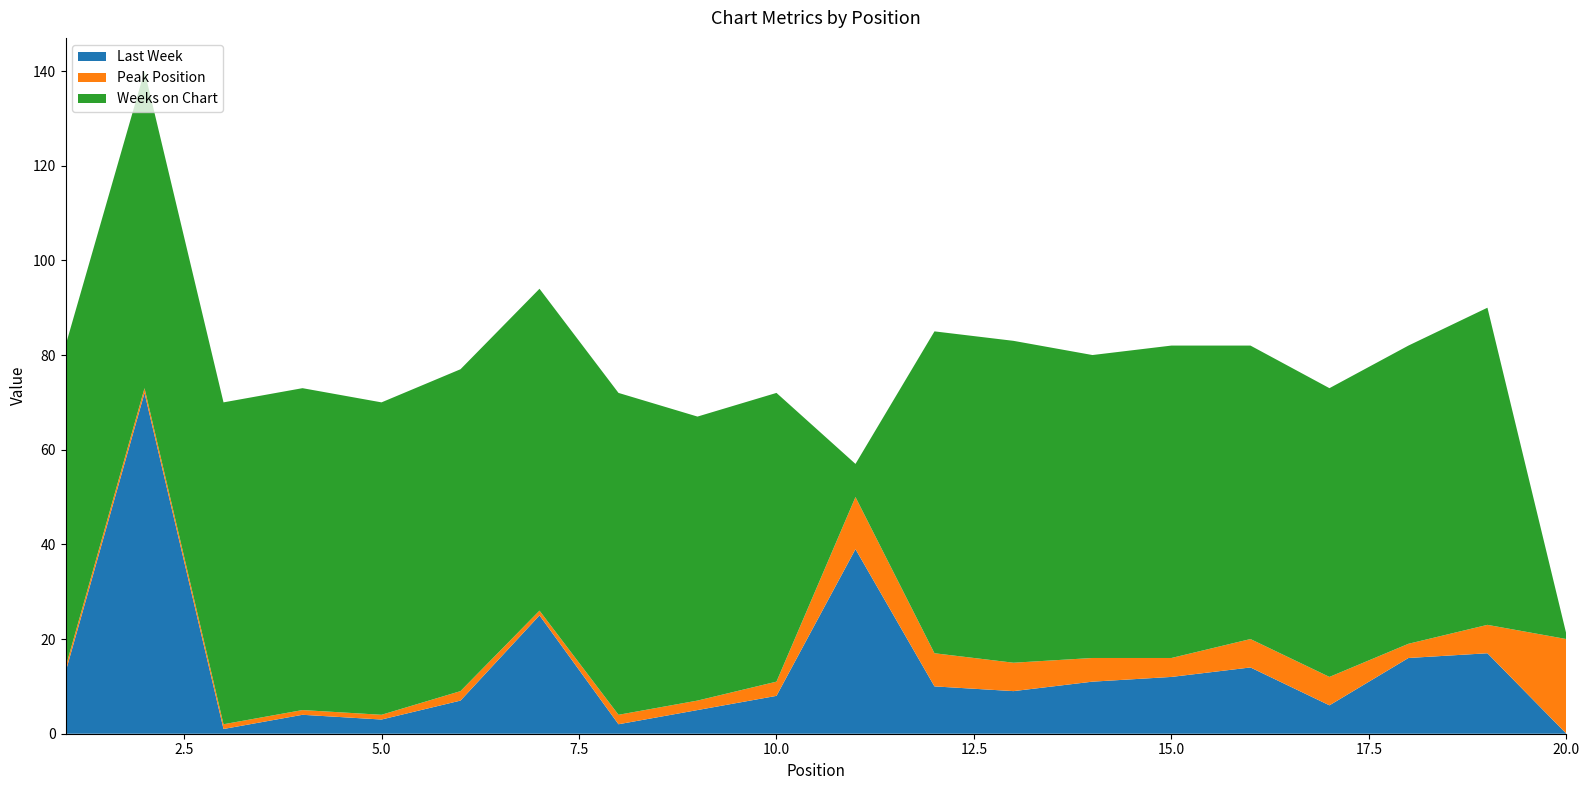

Reading left to right, what are all the values shown in this chart?

Last Week: 1=13	2=72	3=1	4=4	5=3	6=7	7=25	8=2	9=5	10=8	11=39	12=10	13=9	14=11	15=12	16=14	17=6	18=16	19=17	20=0
Peak Position: 1=1	2=1	3=1	4=1	5=1	6=2	7=1	8=2	9=2	10=3	11=11	12=7	13=6	14=5	15=4	16=6	17=6	18=3	19=6	20=20
Weeks on Chart: 1=68	2=67	3=68	4=68	5=66	6=68	7=68	8=68	9=60	10=61	11=7	12=68	13=68	14=64	15=66	16=62	17=61	18=63	19=67	20=1